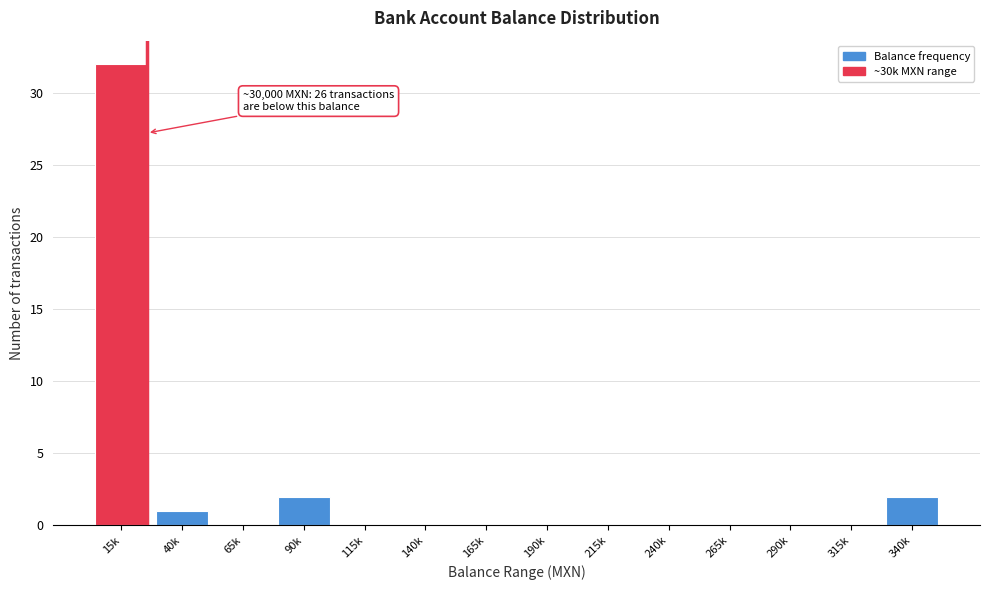

Reading left to right, what are all the values shown in this chart?

15k=32	40k=1	65k=0	90k=2	115k=0	140k=0	165k=0	190k=0	215k=0	240k=0	265k=0	290k=0	315k=0	340k=2